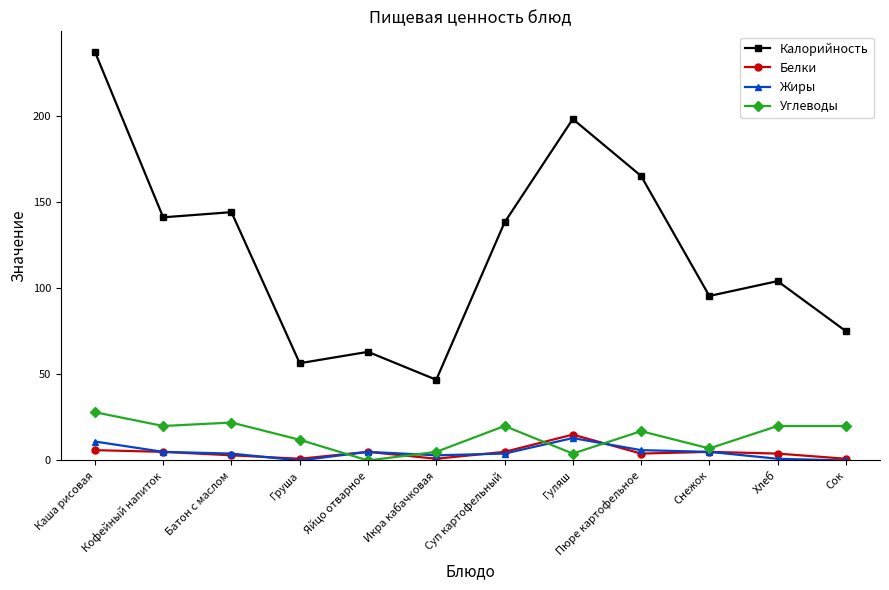

How many data points in Жиры are less than 5?

6